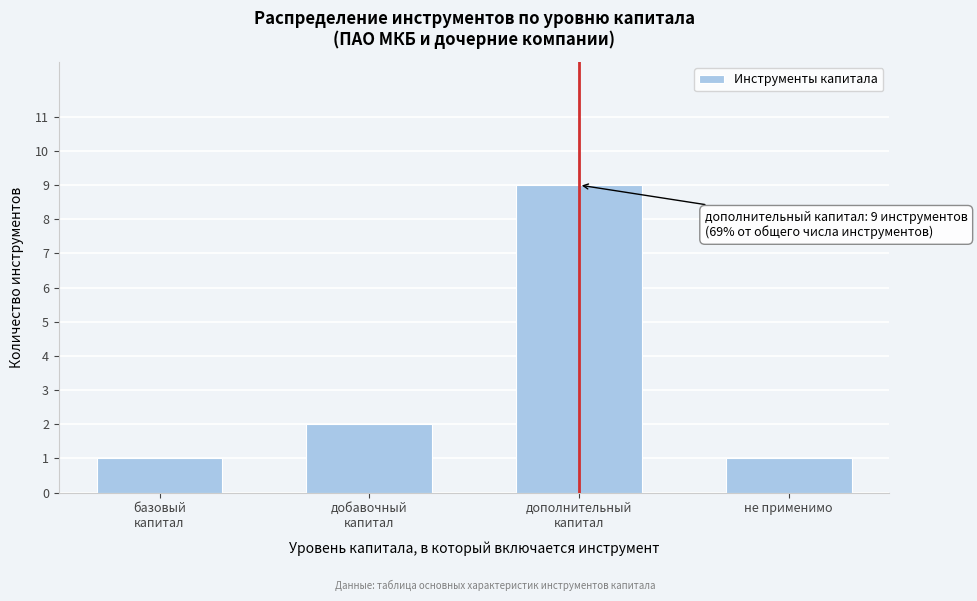

Reading right to left, transcribe all the data shown in this chart.

1	9	2	1